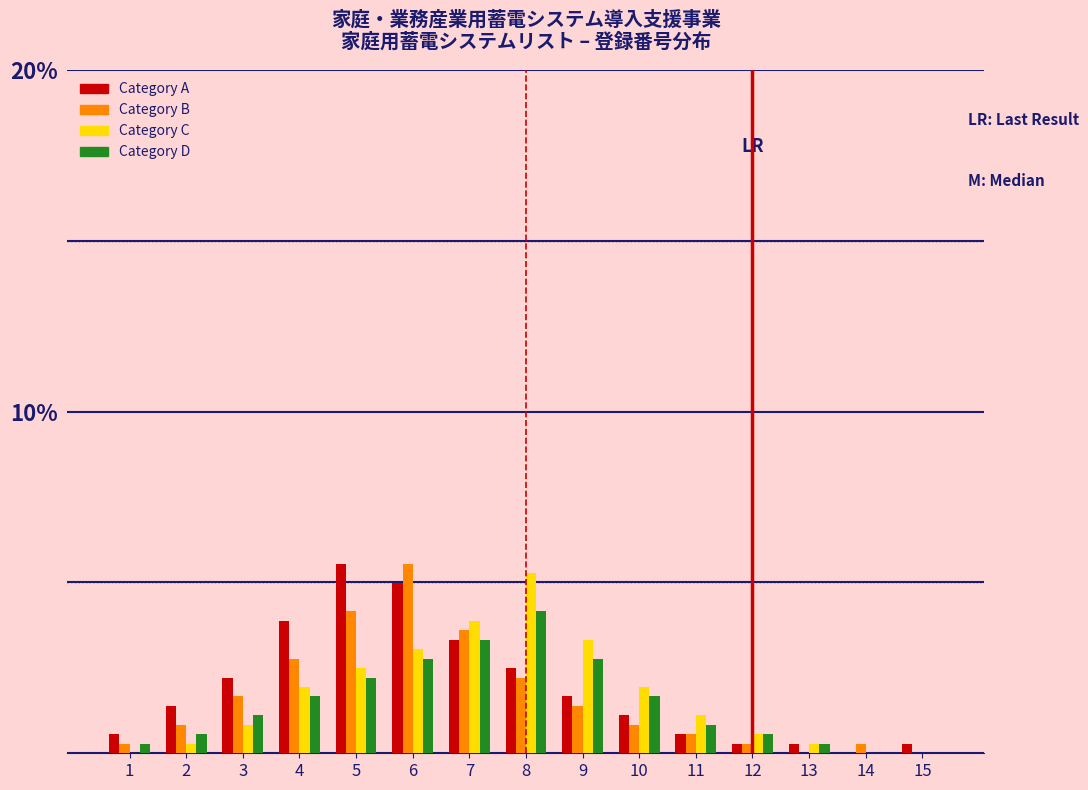

Between 4 and 12, which series saw the biggest shift?

Category A